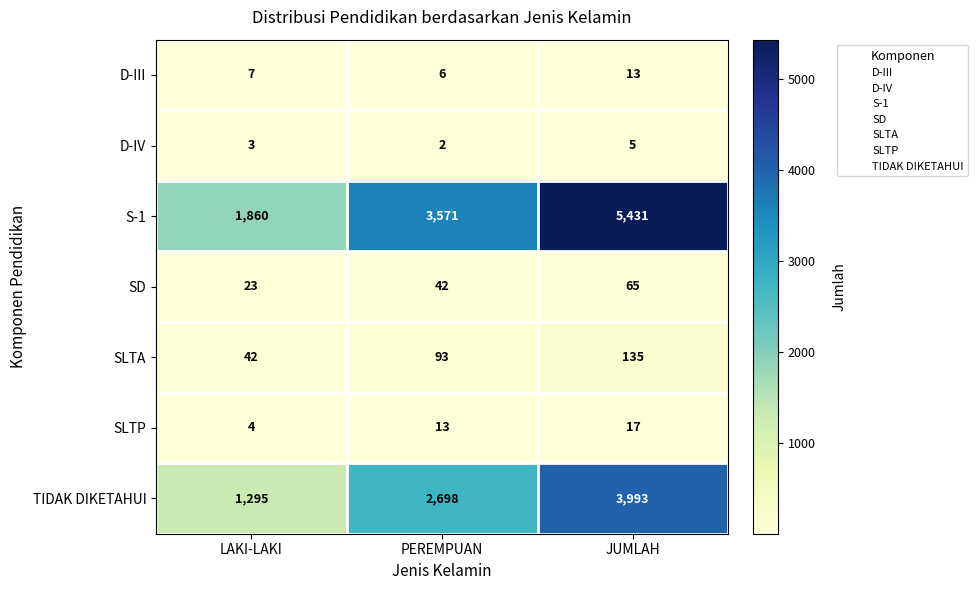

The SLTP series shows 13 at PEREMPUAN. True or false?

True